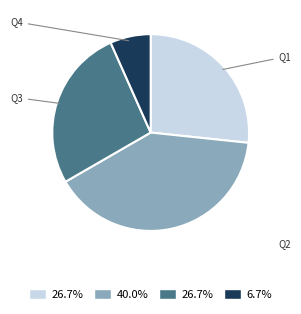

Is the sum of Q3 and Q4 greater than half?

No